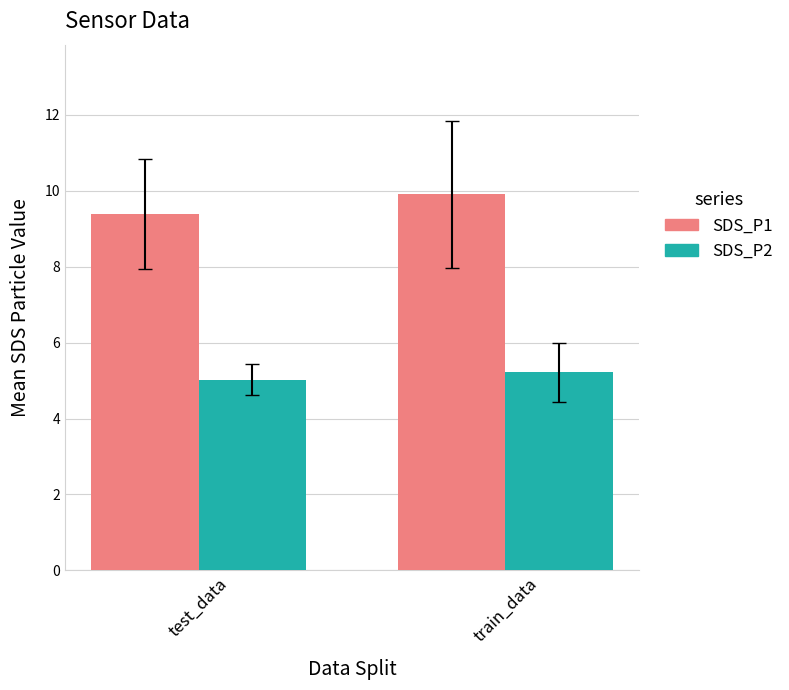

What position from the left is train_data?

2